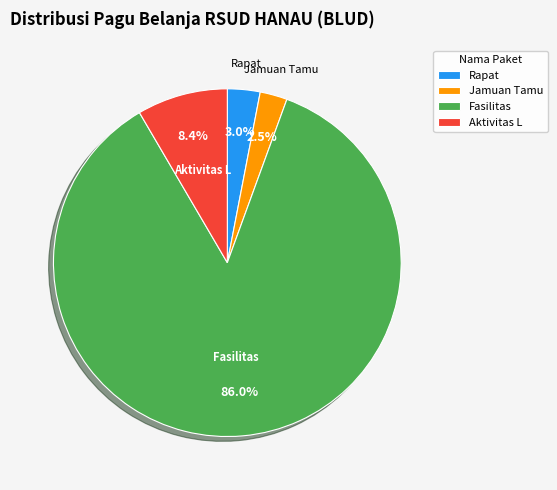

Which category accounts for the majority?

Fasilitas